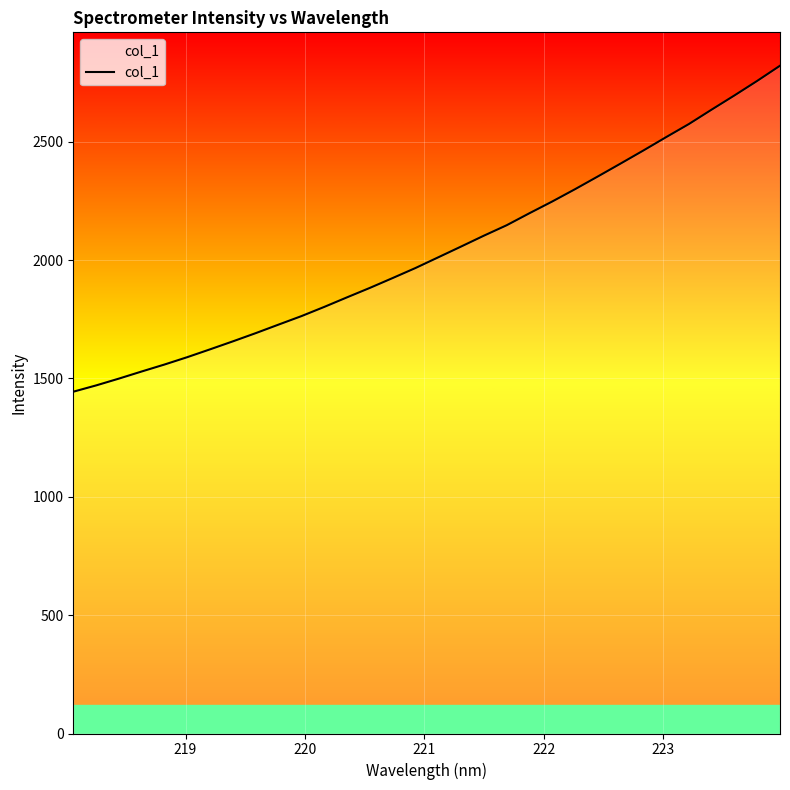

Does the chart display data point markers on the line(s)?

No